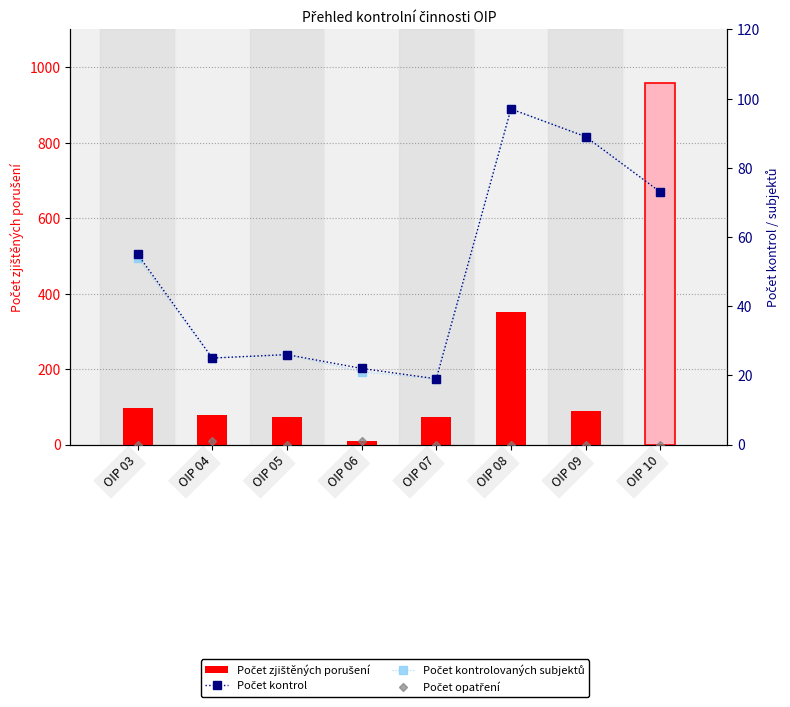

Rank the series by their maximum value, from lowest to highest.

Počet opatření, Počet kontrol, Počet kontrolovaných subjektů, Počet zjištěných porušení